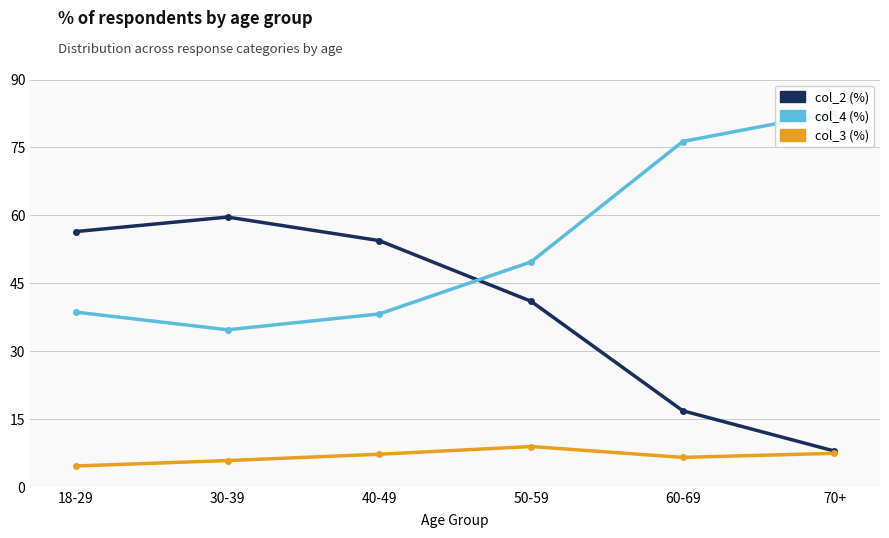

What is the difference between the col_2 (%) values at 50-59 and 70+?

33.1